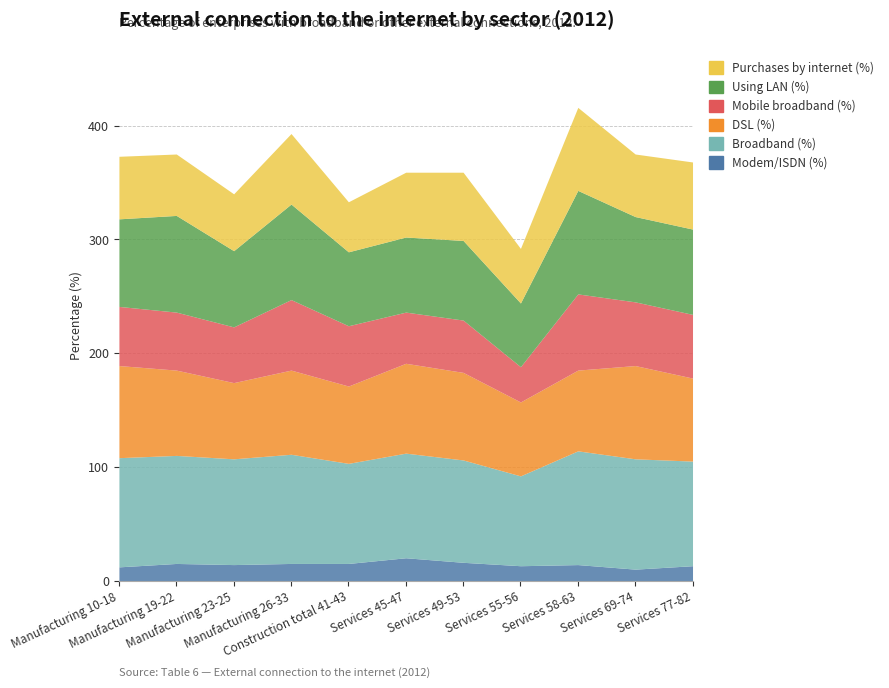

At which category is the sum across all series the highest?

Services 58-63